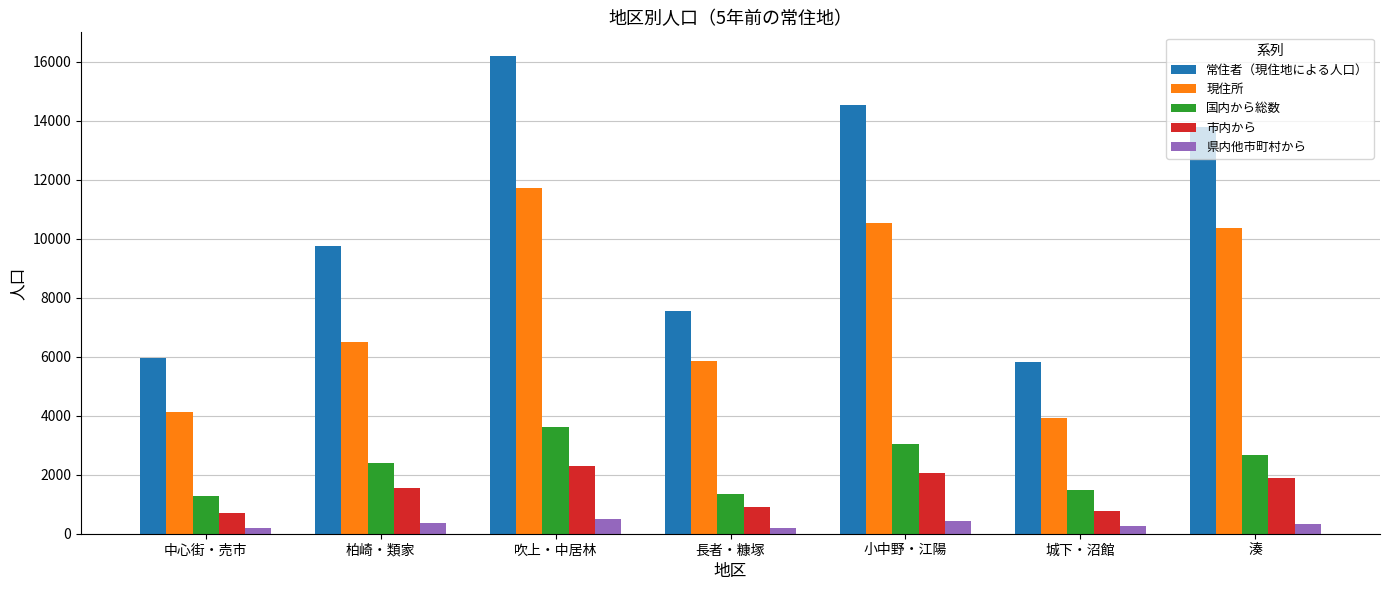

List the series in order of their peak value, lowest first.

県内他市町村から, 市内から, 国内から総数, 現住所, 常住者（現住地による人口）